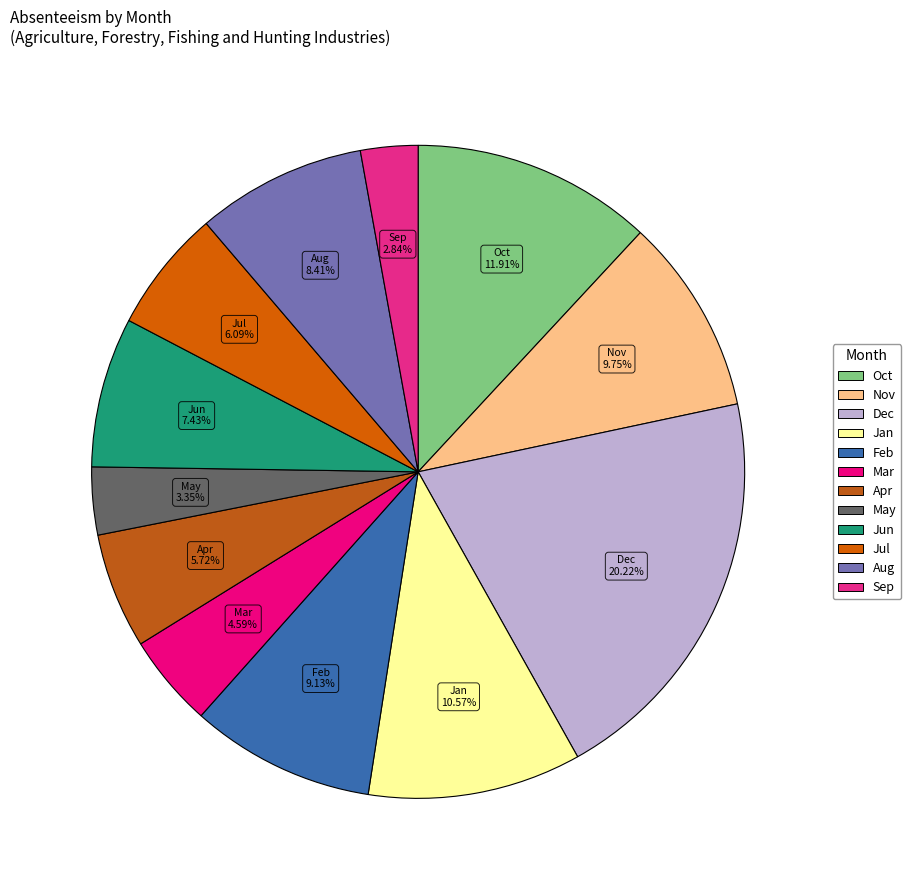

What percentage is NOT represented by Oct?

88.1%